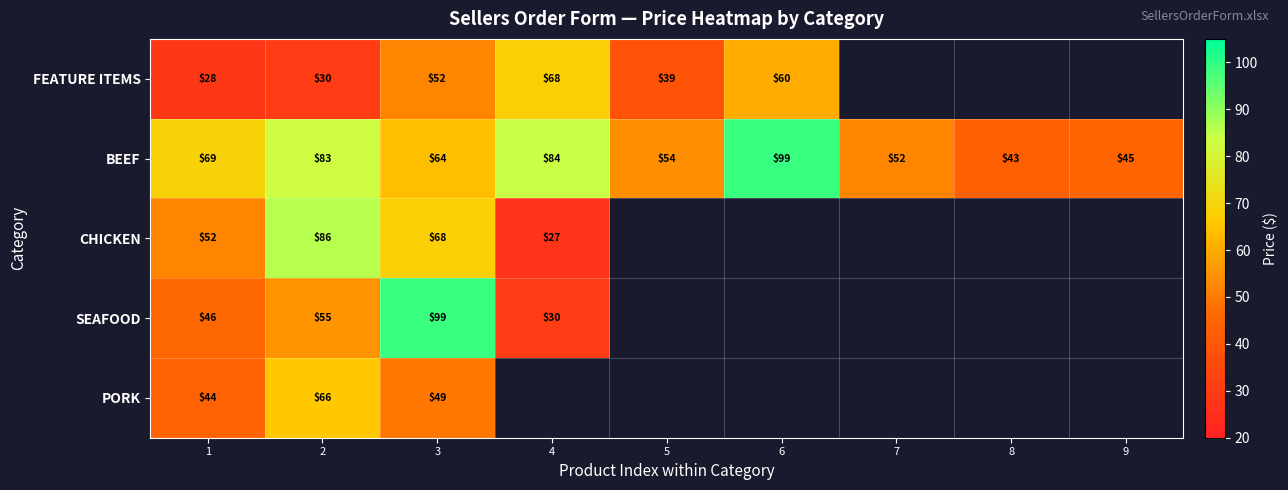

Is it true that BEEF equals 22 at 1?

False